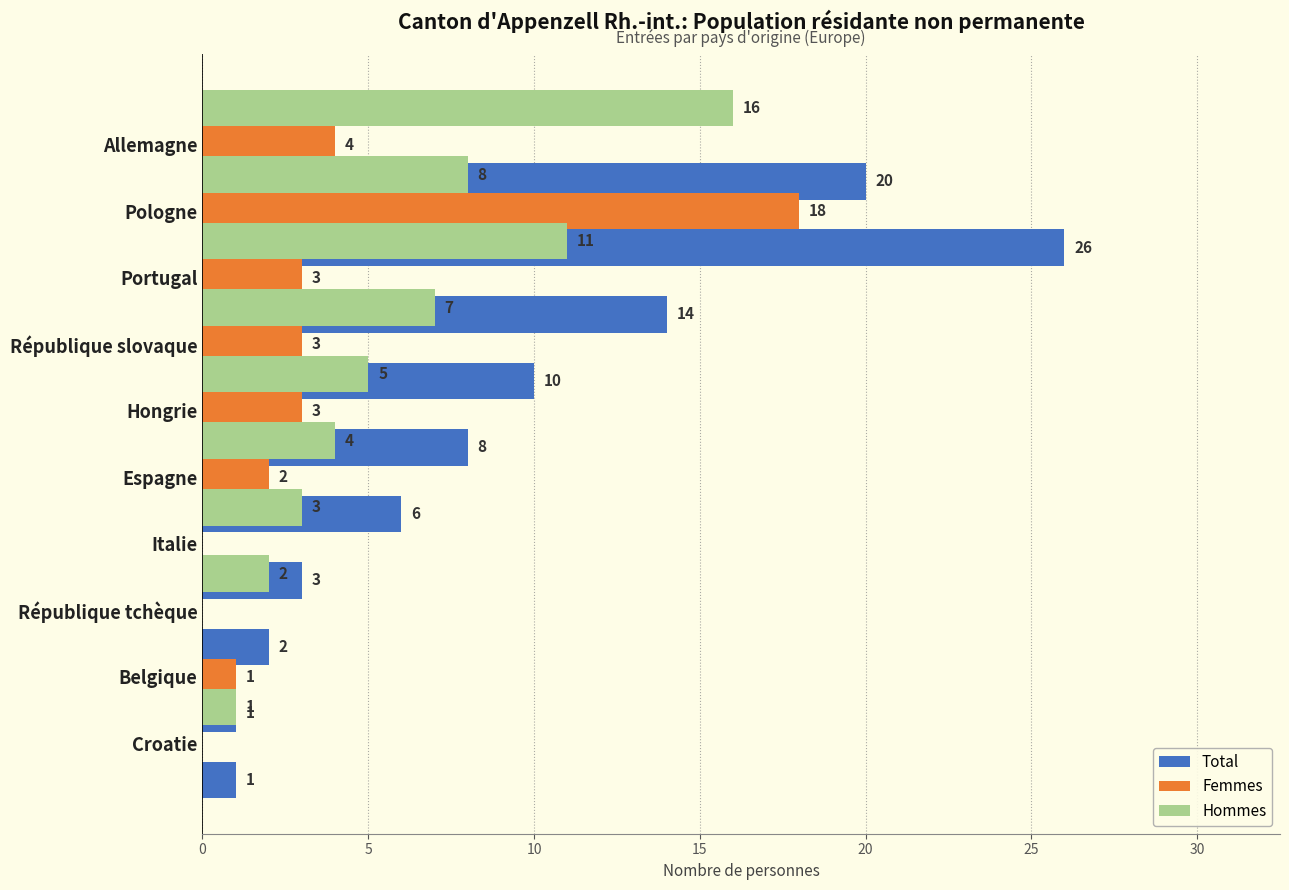

How many groups of bars are there?

10